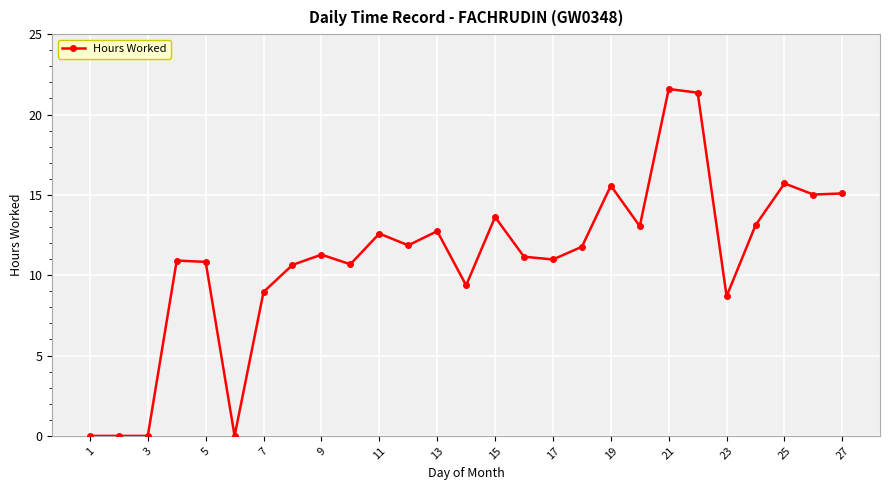

What is the value of the 17th point from the left?

11.0